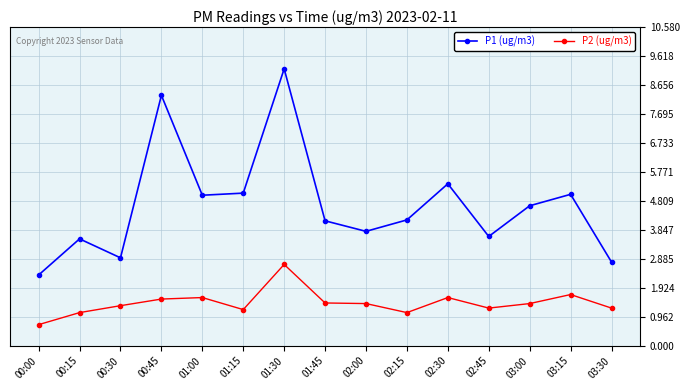

The P1 (ug/m3) series shows 5.1 at 01:15. True or false?

True